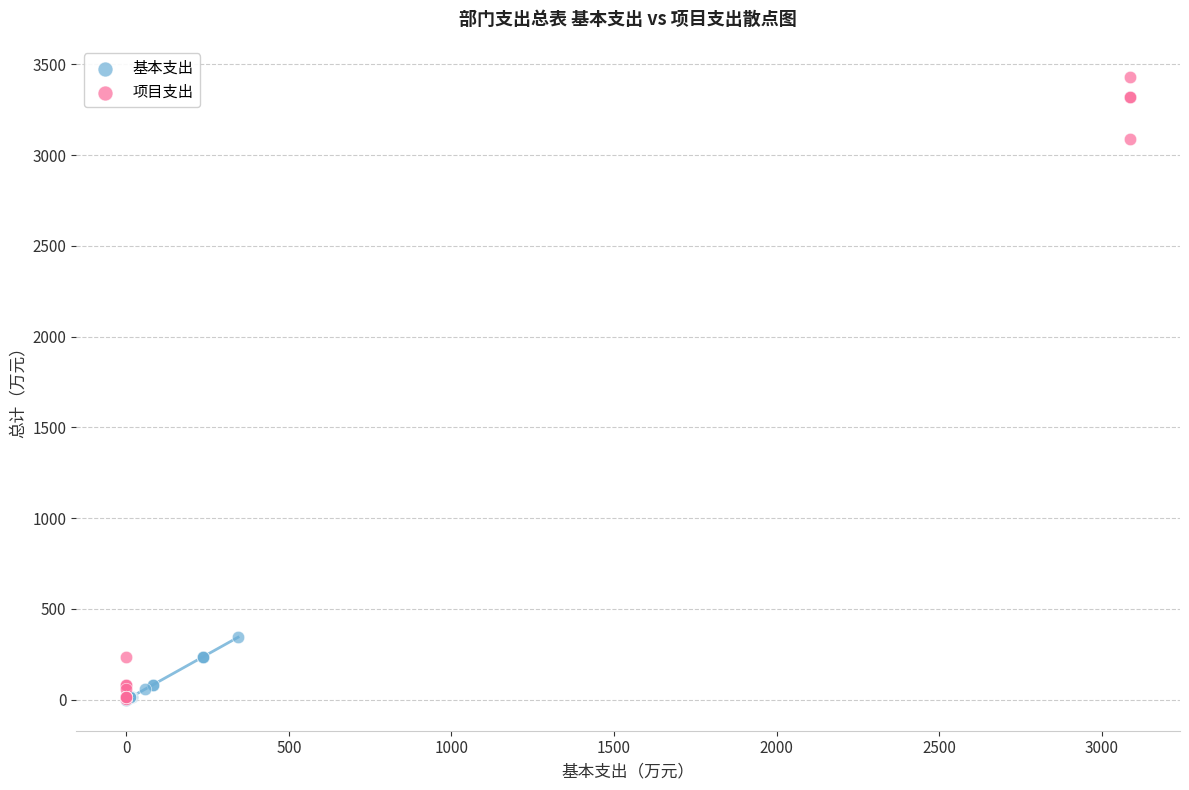

Which series contains the highest Y value?

项目支出